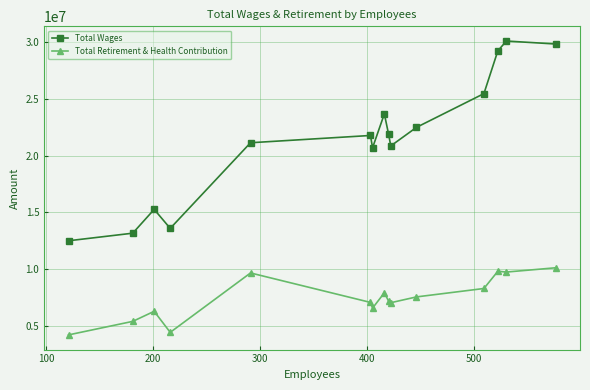

What is the lowest value of the Total Retirement & Health Contribution series?

4208757